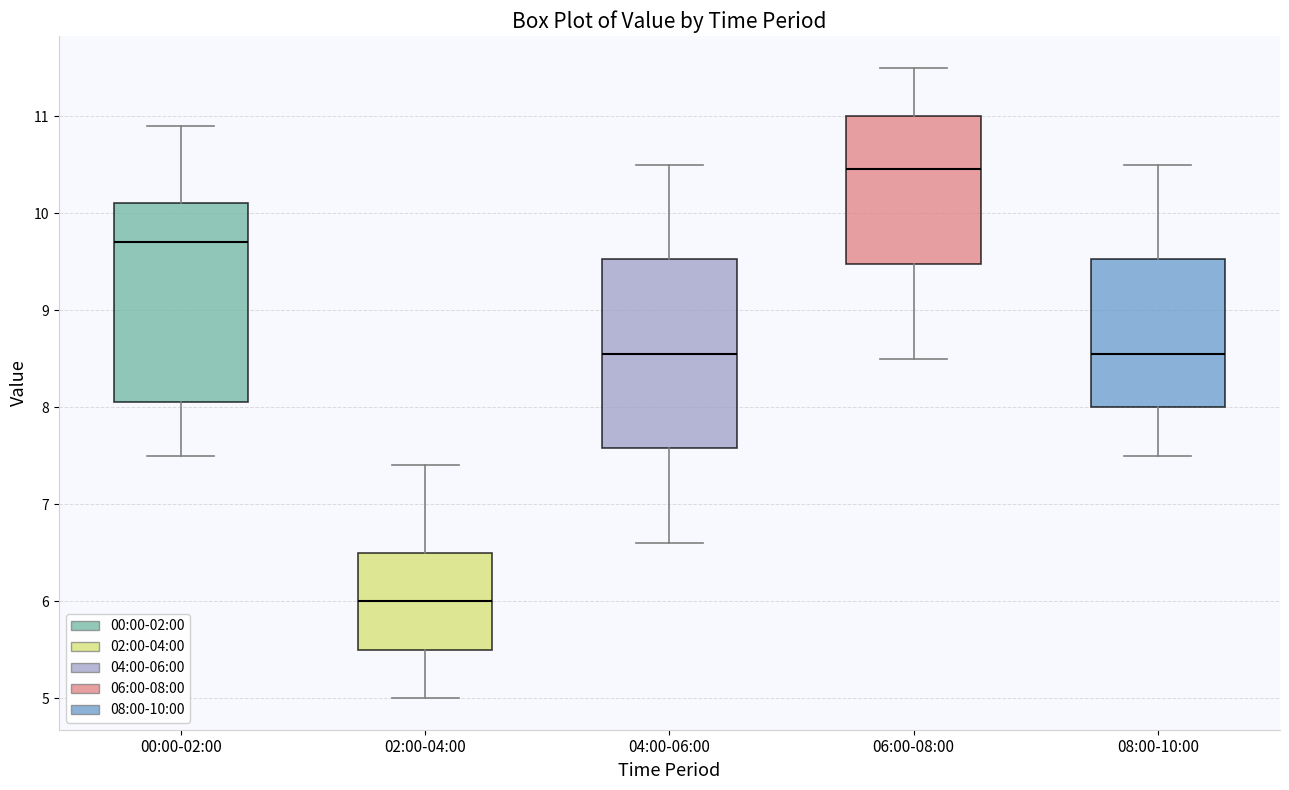

Which box has the lowest median line?

02:00-04:00